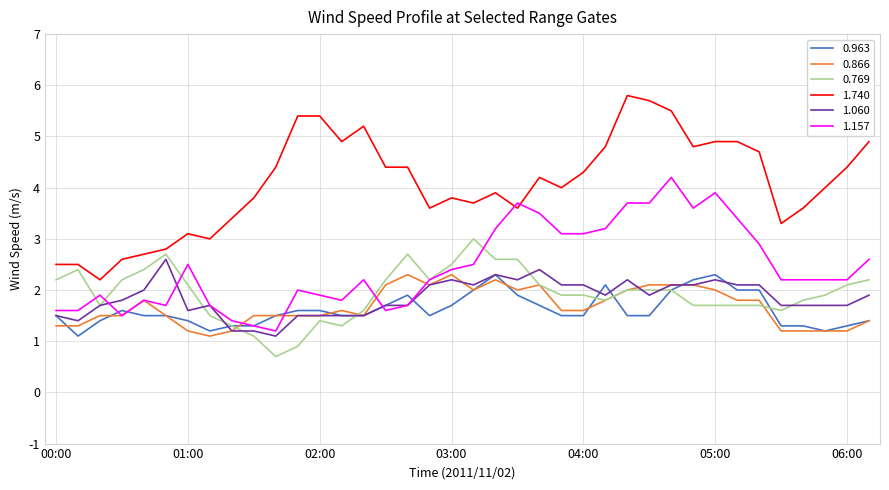

Which series has the widest spread of values?

1.740